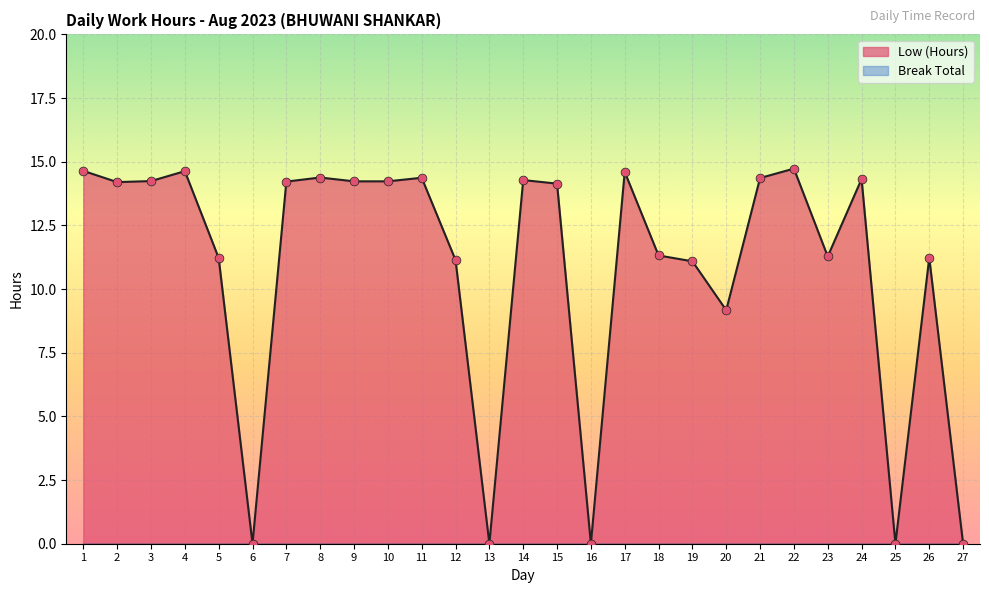

True or false: Low (Hours) has a value of 8.4 at 9.

False